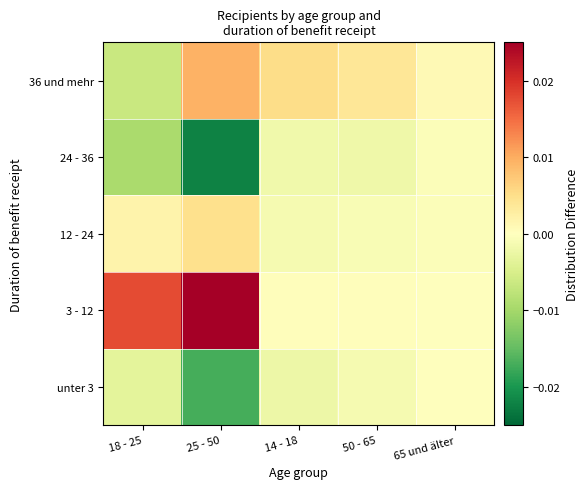

Reading left to right, extract all data points from this chart.

unter 3: 18 - 25=-0.0	25 - 50=-0.0	14 - 18=-0.0	50 - 65=-0.0	65 und älter=0.0
3 - 12: 18 - 25=0.0	25 - 50=0.0	14 - 18=0.0	50 - 65=0.0	65 und älter=0.0
12 - 24: 18 - 25=0.0	25 - 50=0.0	14 - 18=-0.0	50 - 65=-0.0	65 und älter=-0.0
24 - 36: 18 - 25=-0.0	25 - 50=-0.0	14 - 18=-0.0	50 - 65=-0.0	65 und älter=-0.0
36 und mehr: 18 - 25=-0.0	25 - 50=0.0	14 - 18=0.0	50 - 65=0.0	65 und älter=0.0